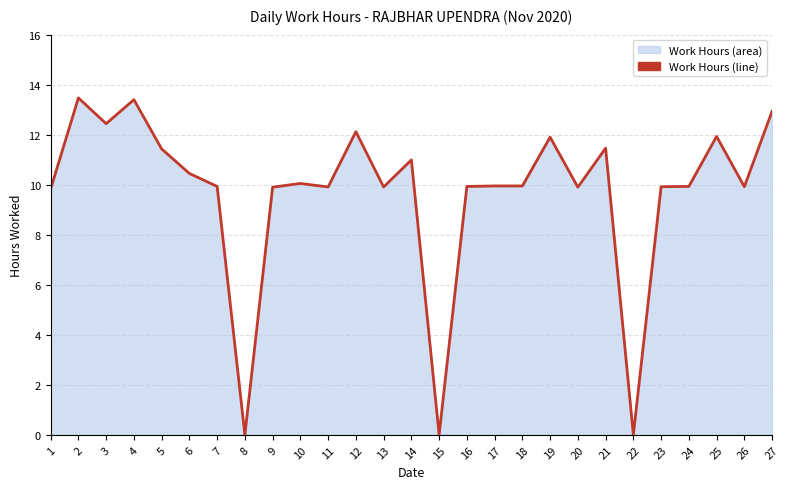

True or false: the data shows 16.8 at 23.

False